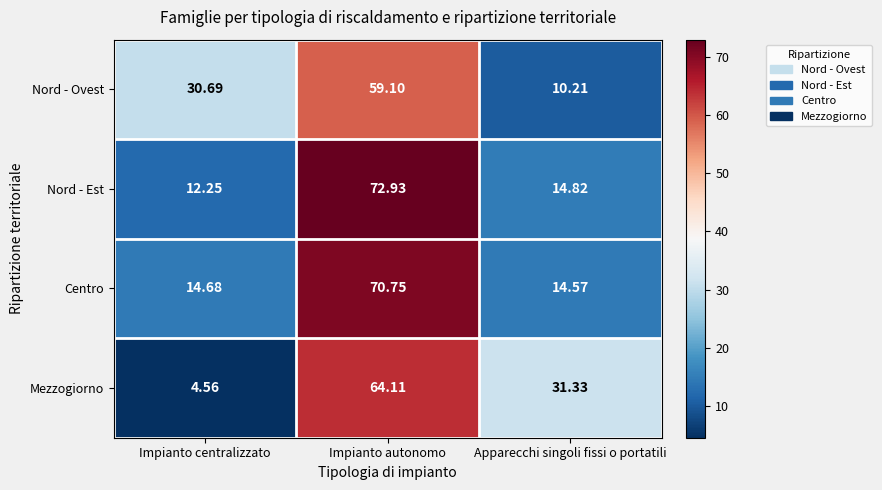

Rank the categories by Mezzogiorno value from lowest to highest.

Impianto centralizzato, Apparecchi singoli fissi o portatili, Impianto autonomo